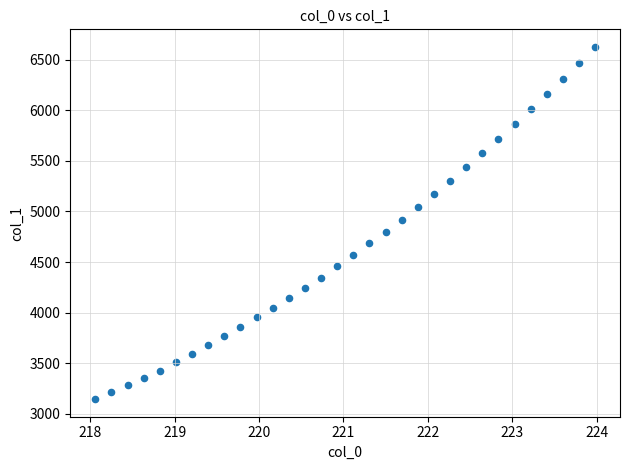

What is the range of Y values (max minus min)?

3480.4